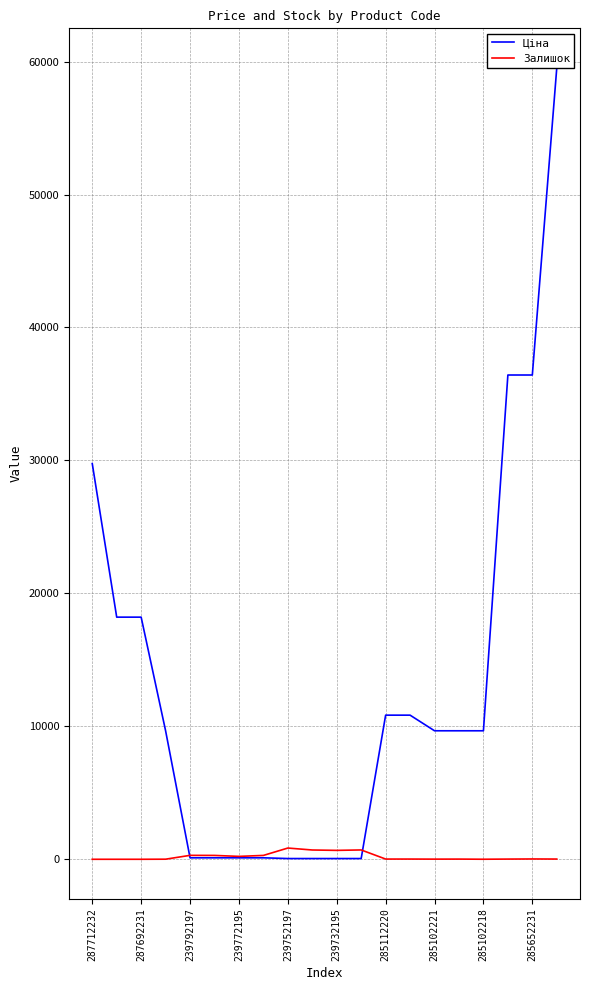

How many values in the Залишок series are below 17?

8